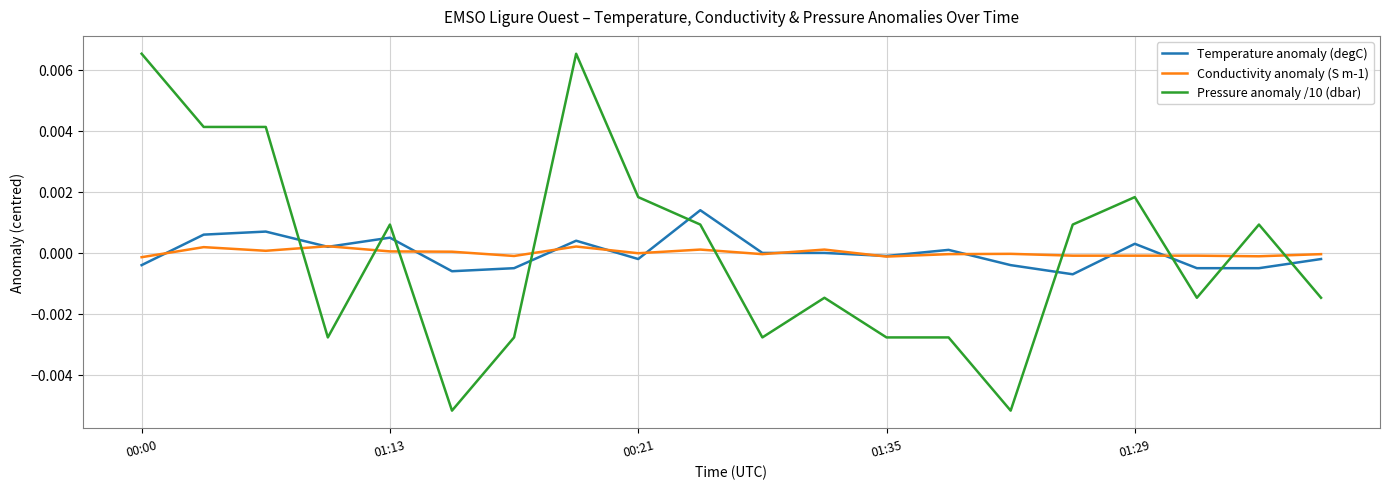

Rank the series by their maximum value, from lowest to highest.

Conductivity anomaly (S m-1), Temperature anomaly (degC), Pressure anomaly /10 (dbar)